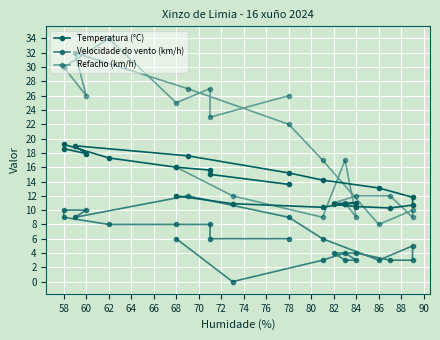

Which series has the largest total across all categories?

Refacho (km/h)